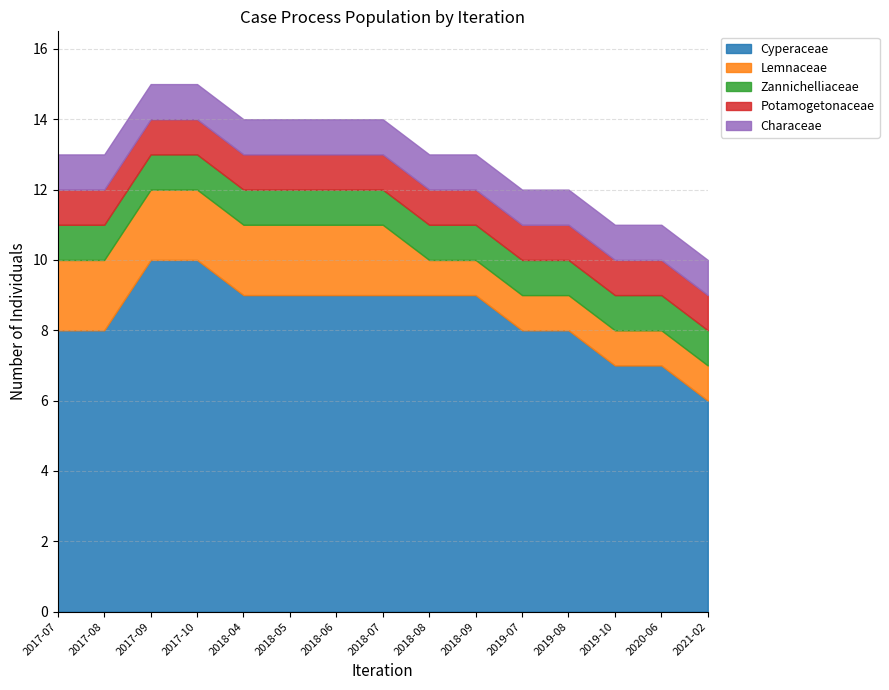

True or false: Cyperaceae has more than 0 points higher than both neighbors.

False